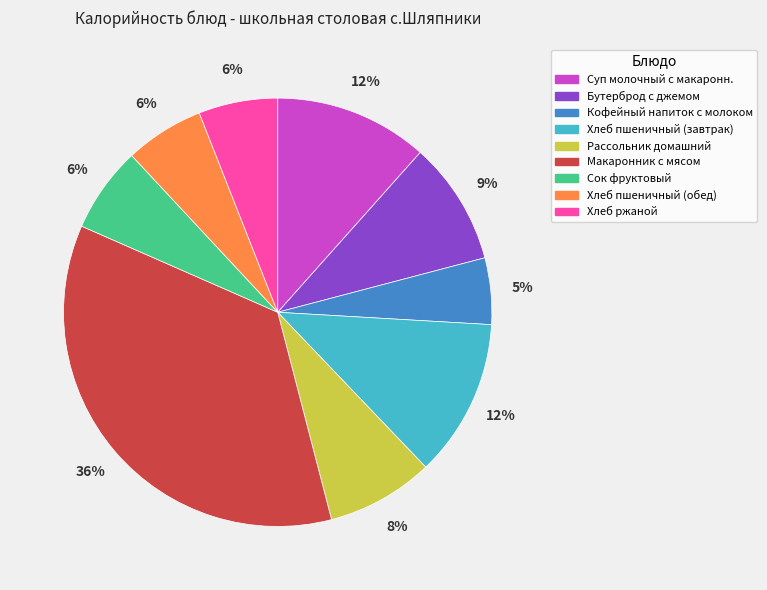

Which slice is the smallest?

Кофейный напиток с молоком